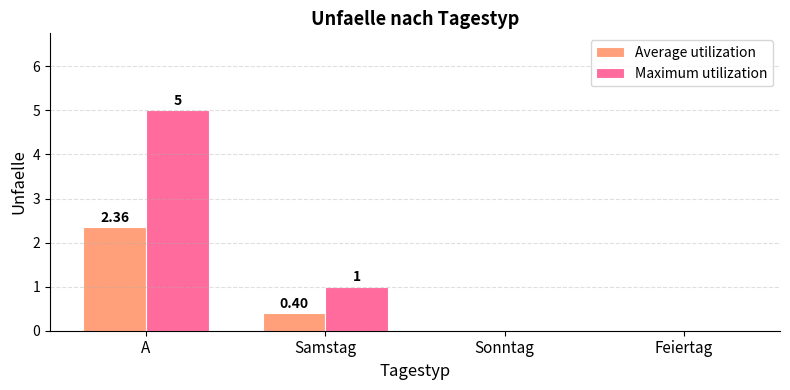

How many distinct data groups are displayed?

2